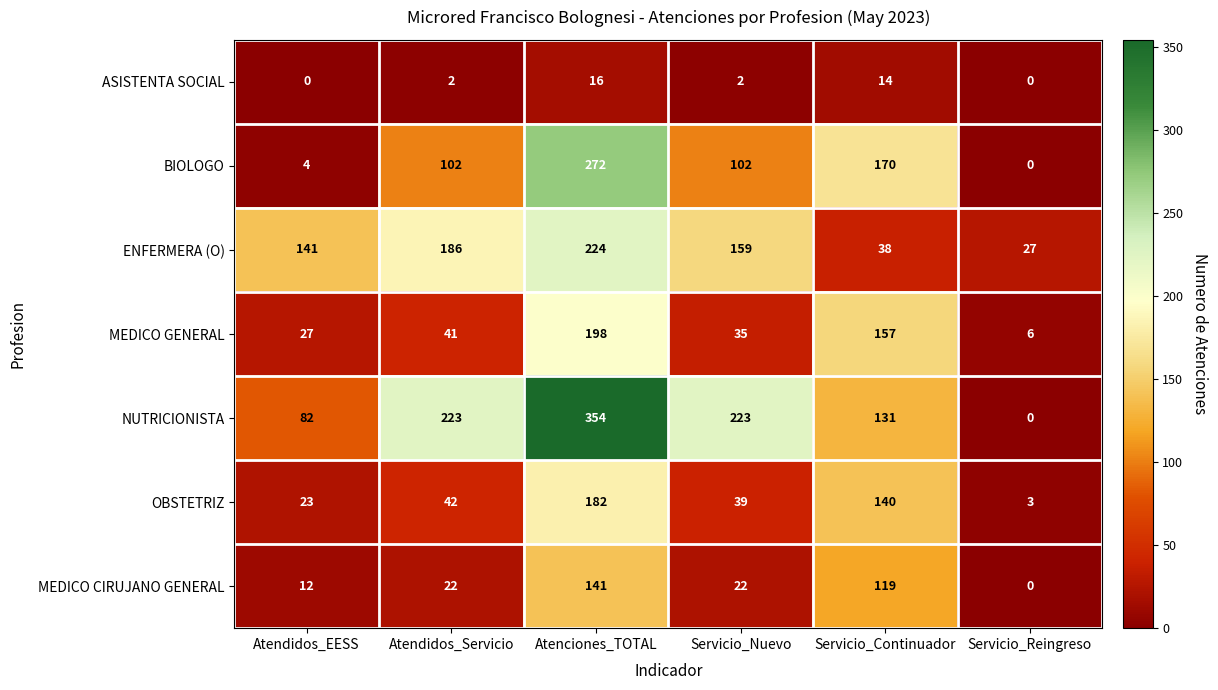

Which series has the largest total across all categories?

NUTRICIONISTA